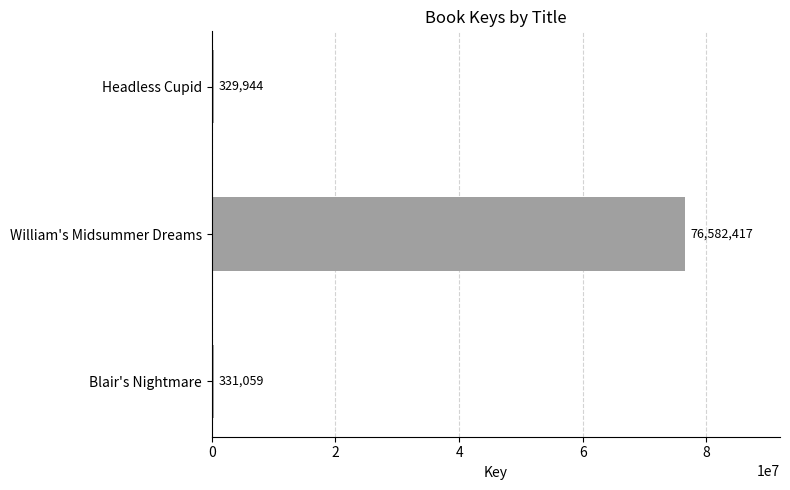

What is the change in value from Blair's Nightmare to William's Midsummer Dreams?

+76251358